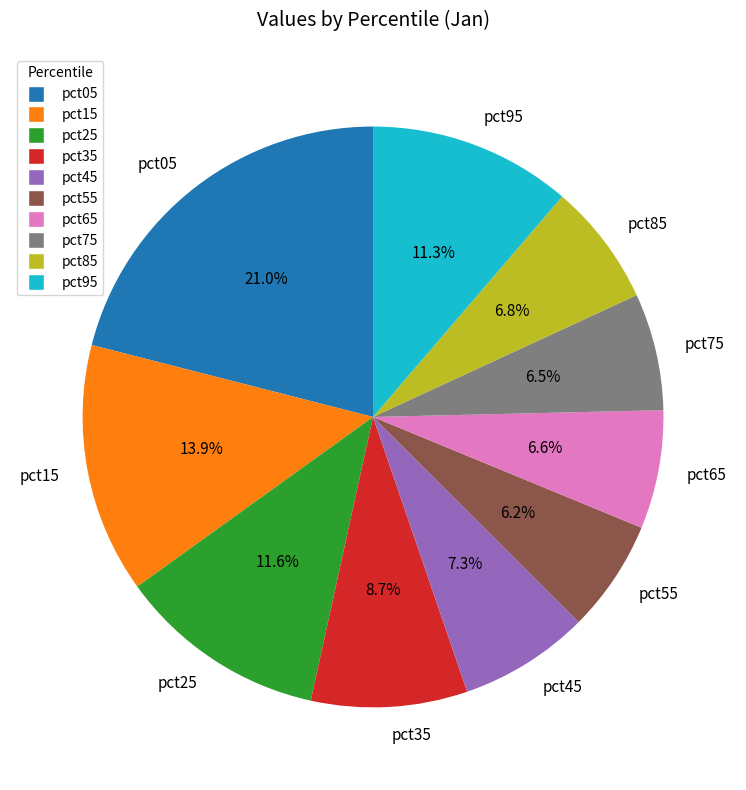

What is the total percentage of pct05 and pct25?

32.6%